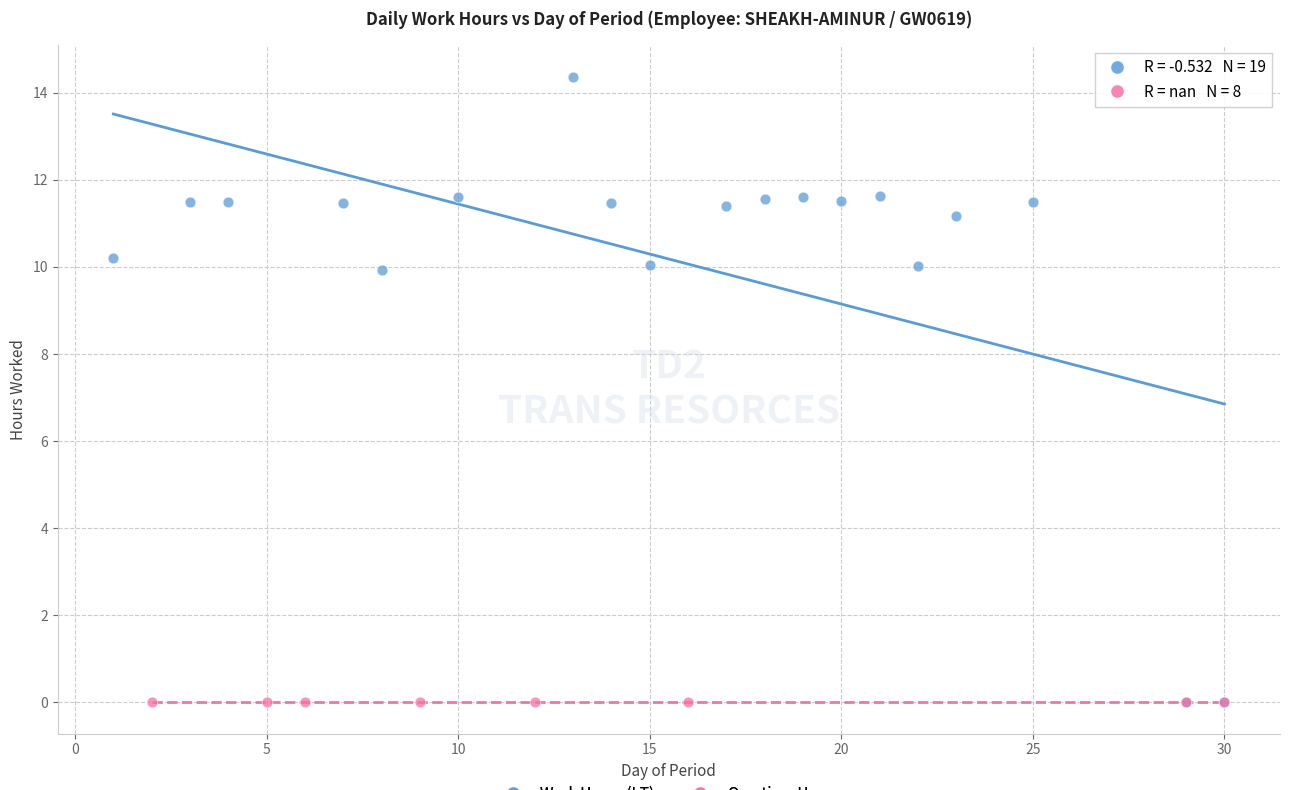

Which series reaches the maximum Y coordinate?

Work Hours (LT)